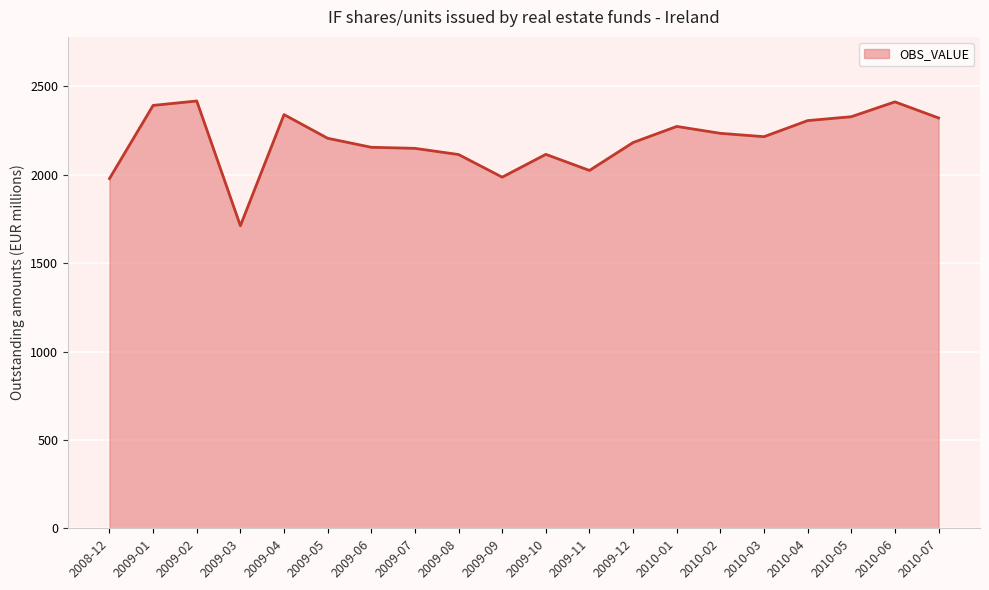

Approximately how many times larger is the value at 2009-02 compared to 2010-06?

1.0